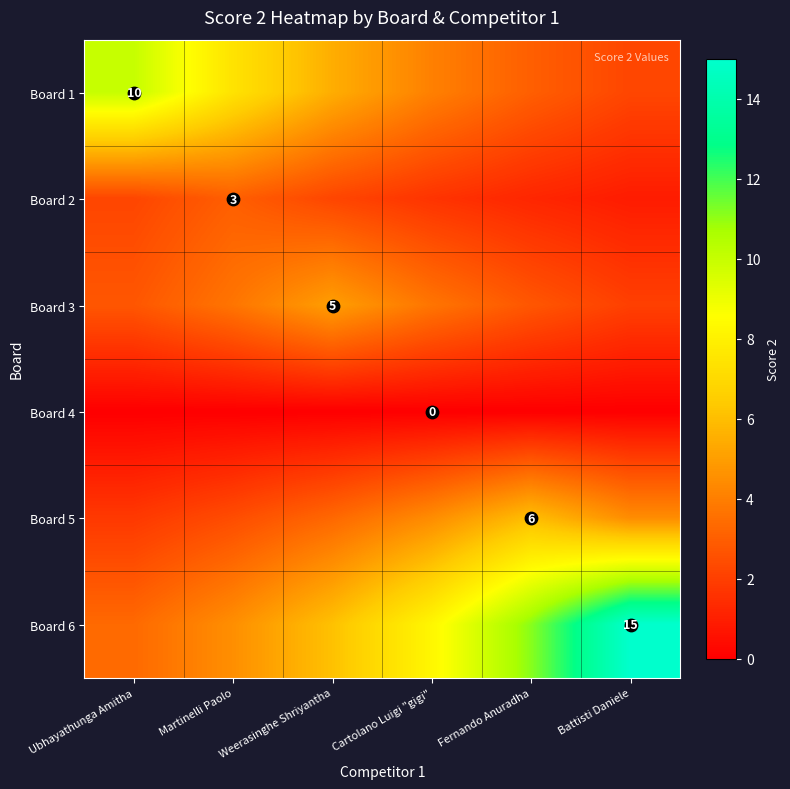

How many values in the Board 6 series are below 8?

3